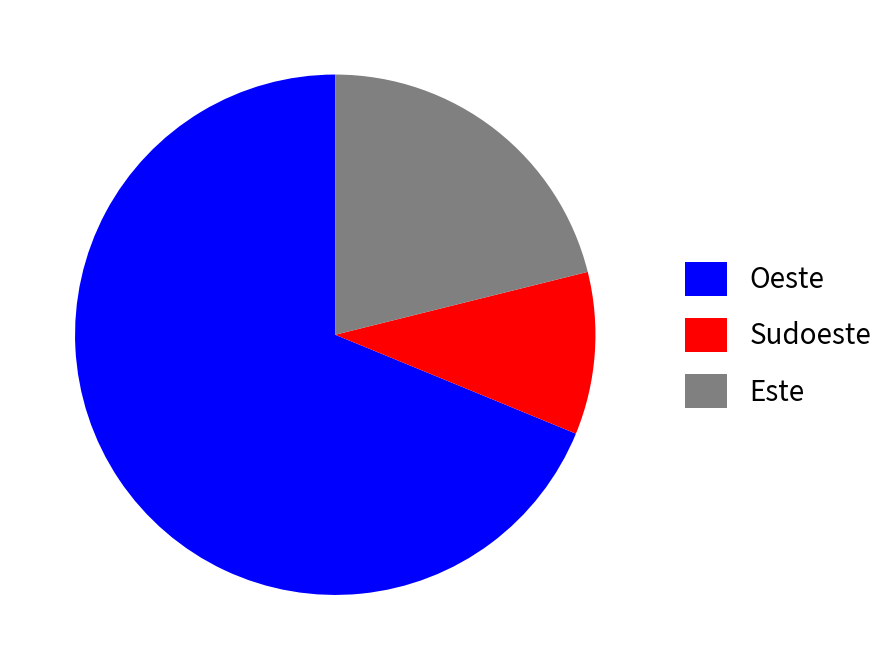

Count the number of slices in the pie.

3